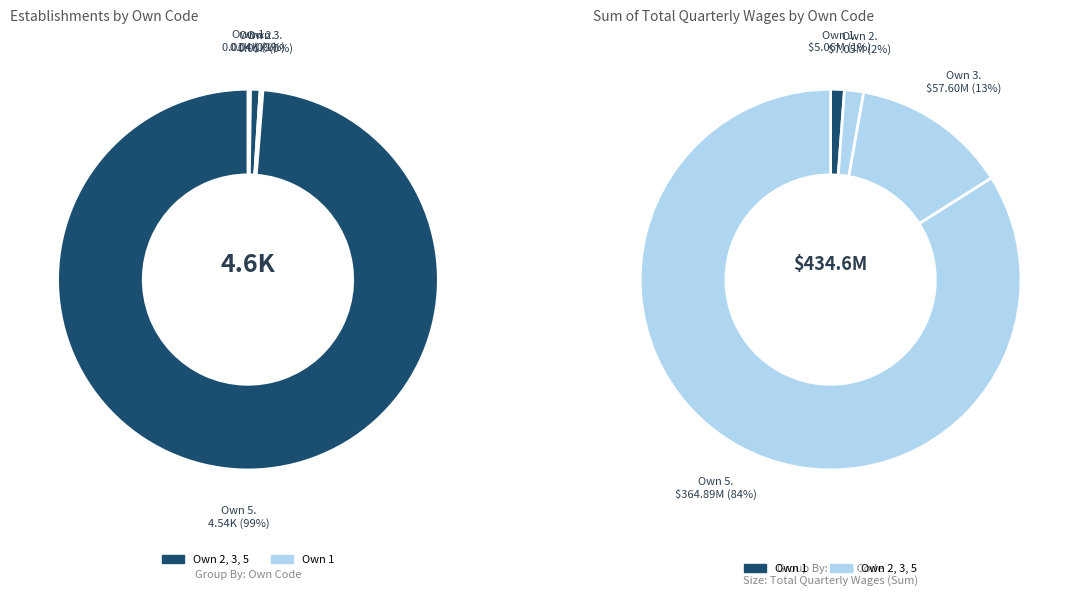

Is it true that 5 is 84% of the pie?

True